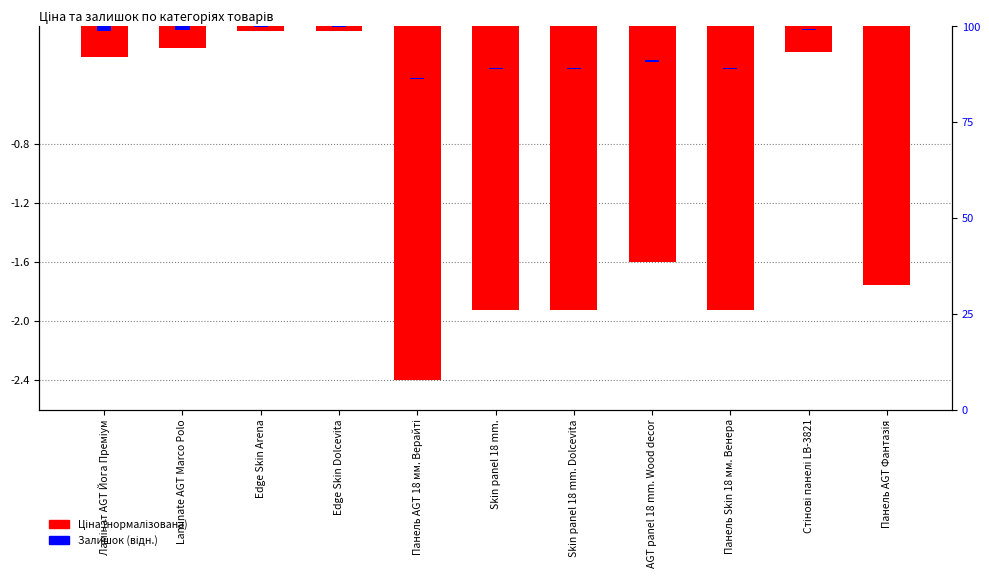

What is the difference between the maximum and second lowest values in the Ціна (нормалізована) series?

1.9